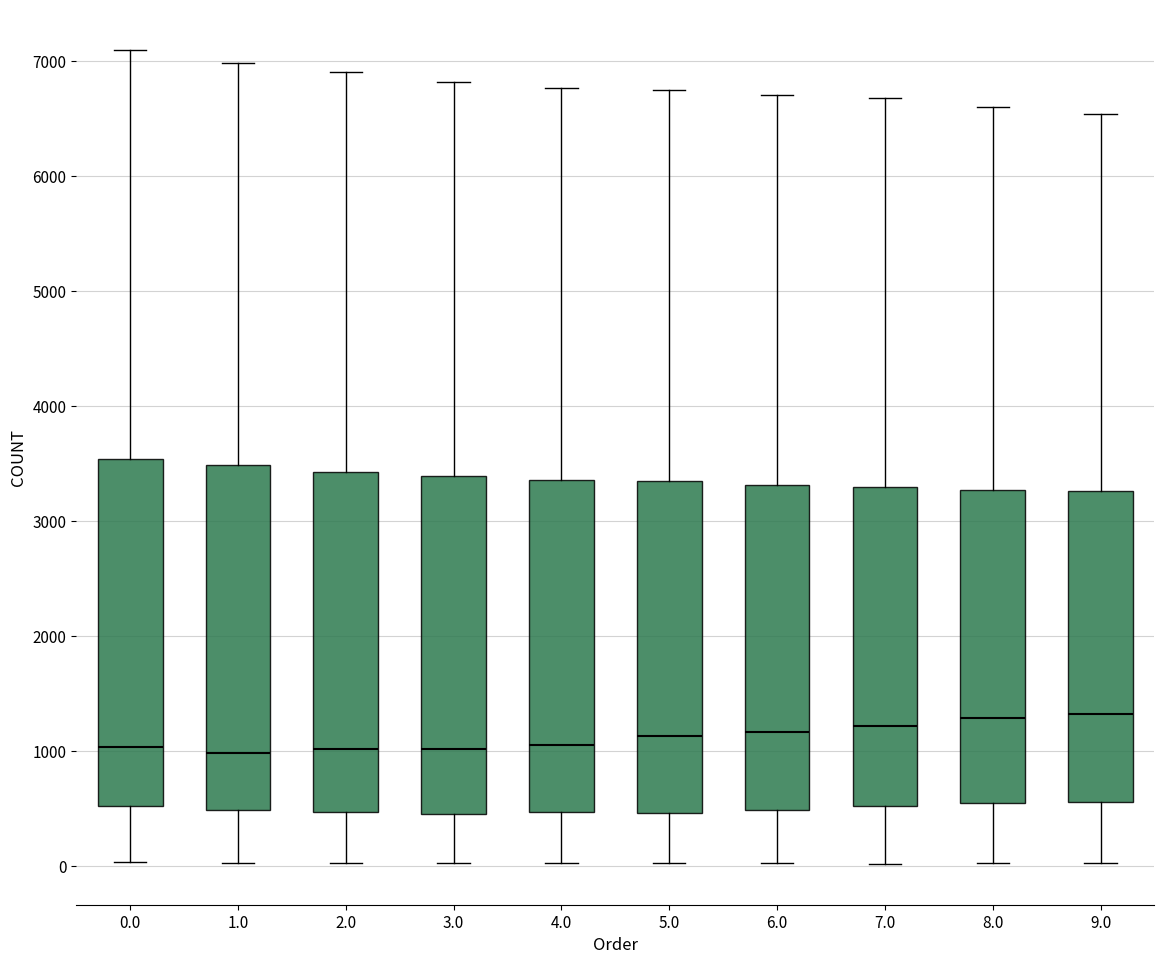

Where is the upper edge of the box at x = 9.0 on the y-axis? The values are not printed on the chart, so give them approximately, as read against the axis.

3300